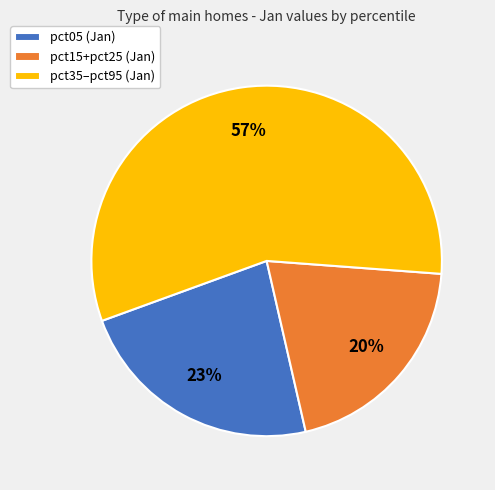

To the nearest percent, what percentage of the pie is pct35–pct95 (Jan)?

57%